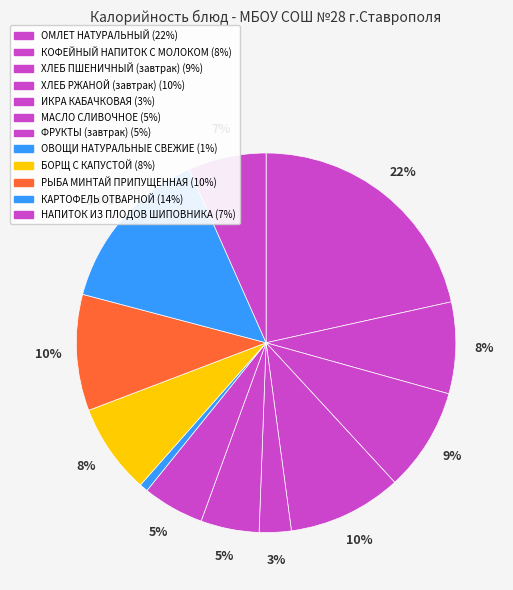

Does ХЛЕБ РЖАНОЙ (завтрак) account for over 50% of the chart?

No